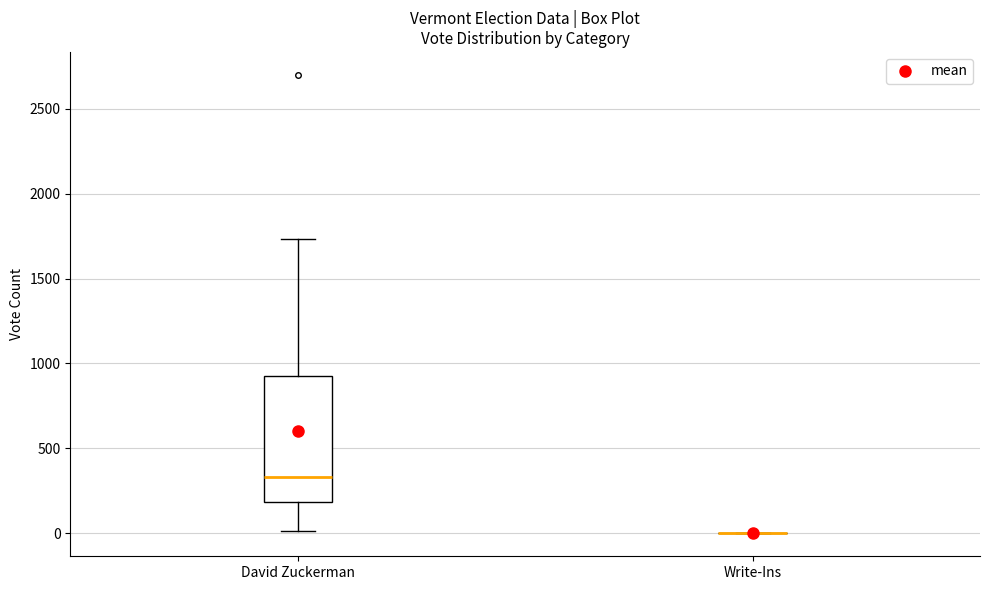

Which box is the tallest, from its lower edge to its upper edge?

David Zuckerman